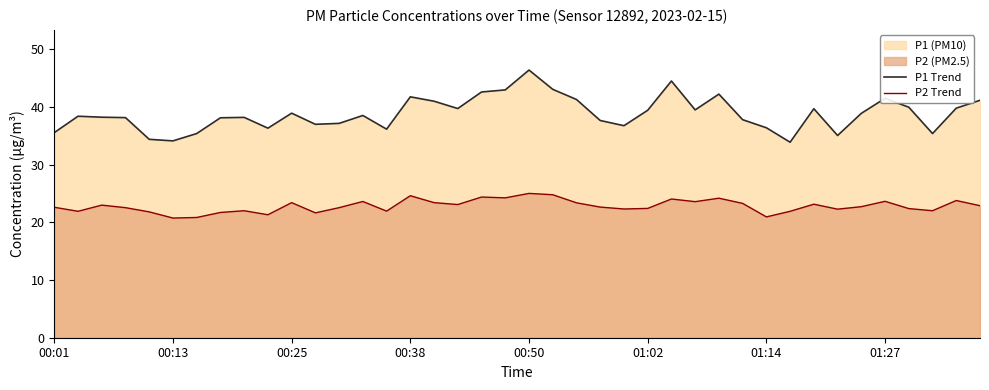

At 00:38, list the series in order from smallest to largest.

P2 Trend, P1 Trend